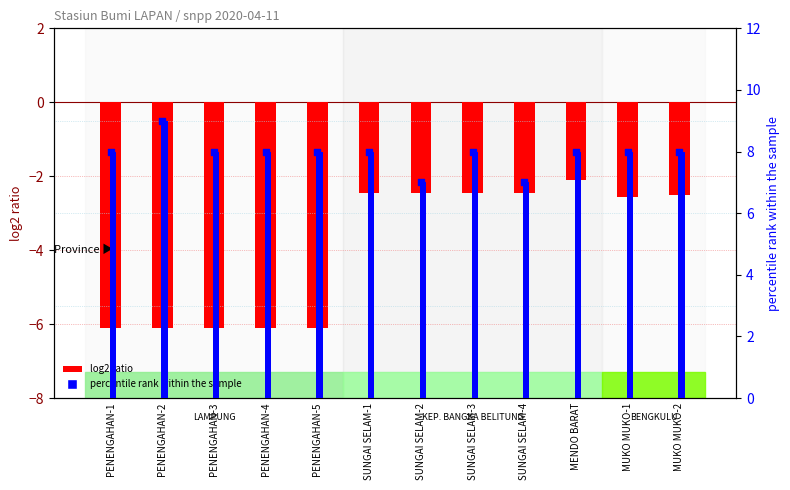

At which category is the sum across all series the highest?

MENDO BARAT